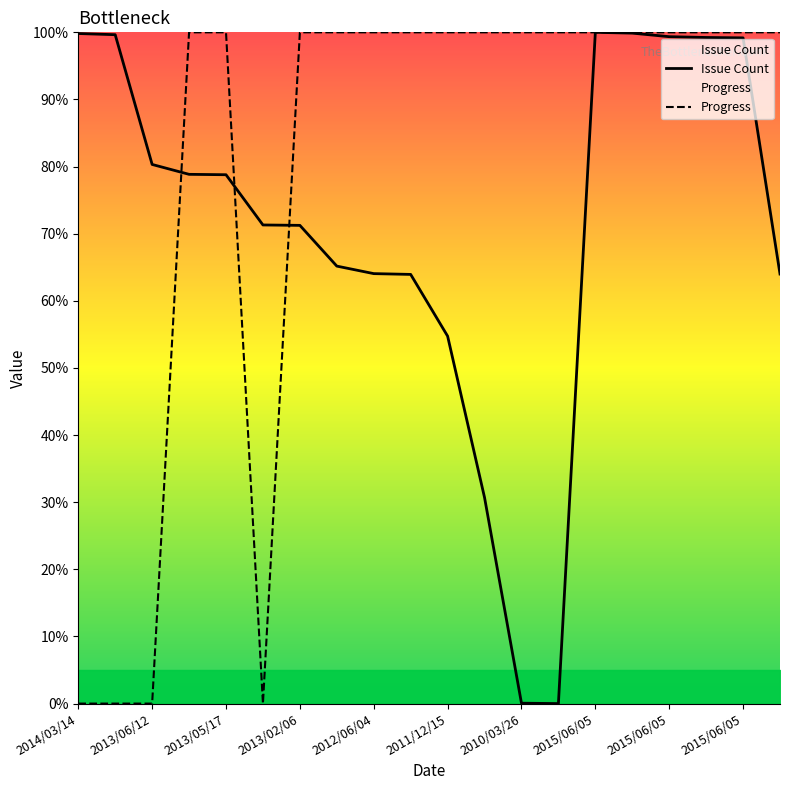

How many lines are shown in the chart?

2